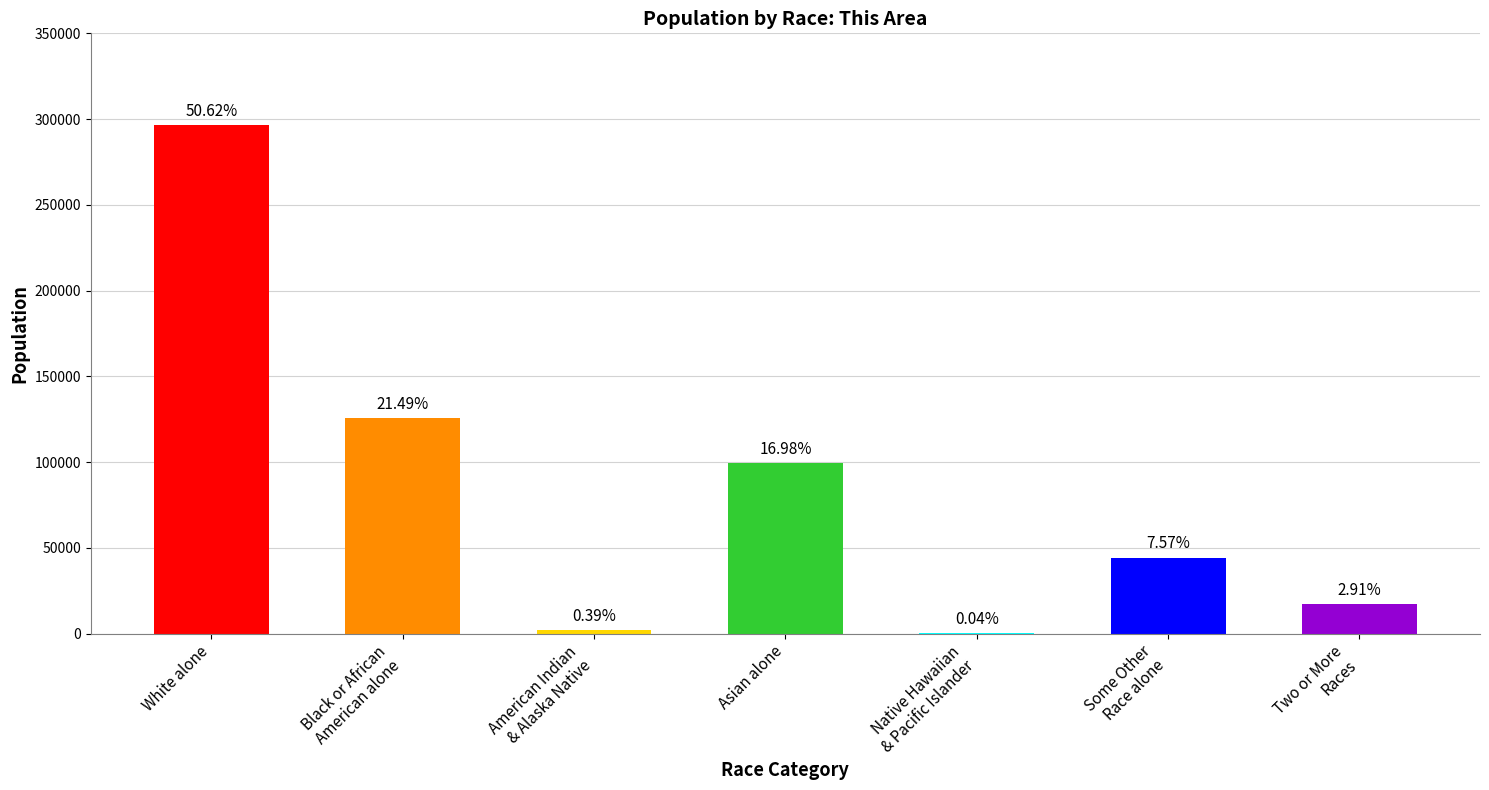

Are the bars horizontal?

No